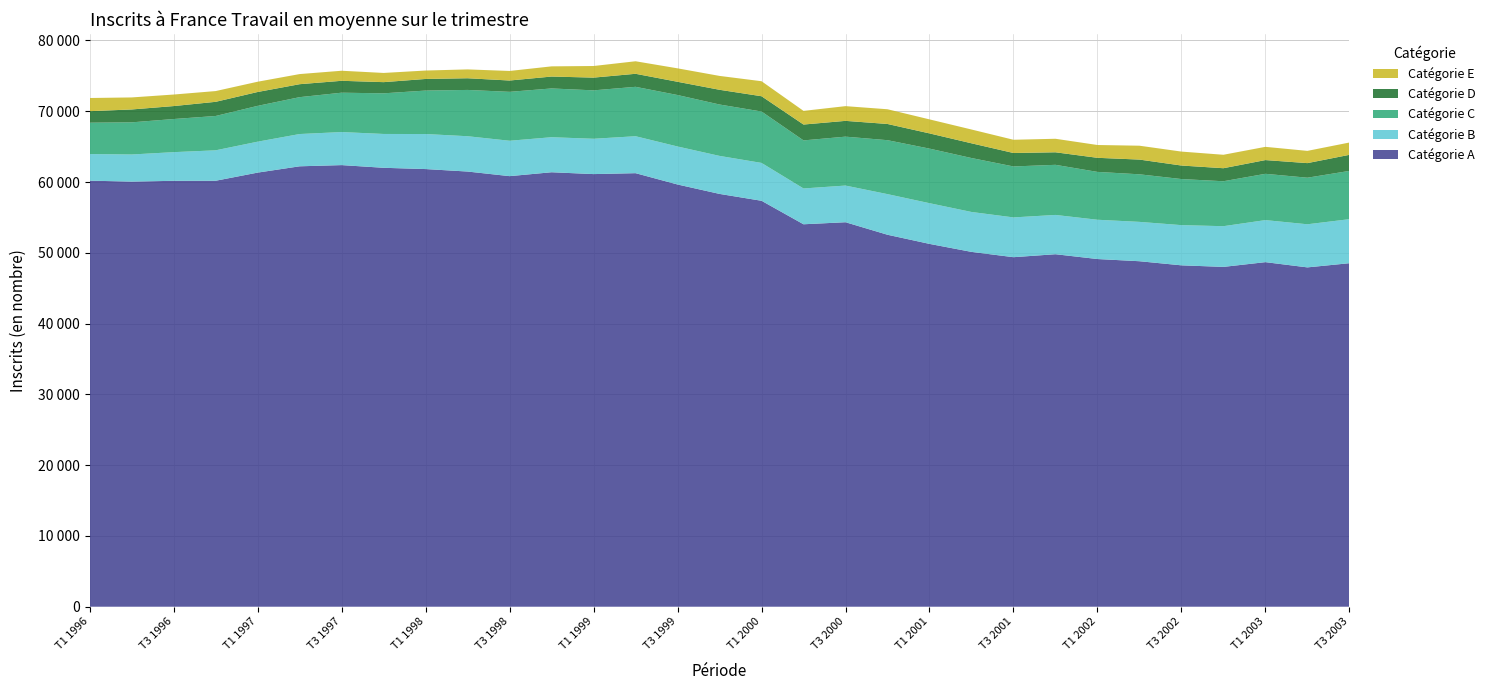

Reading left to right, extract all data points from this chart.

Catégorie A: T1 1996=60190	T2 1996=60060	T3 1996=60170	T4 1996=60180	T1 1997=61330	T2 1997=62220	T3 1997=62390	T4 1997=62010	T1 1998=61830	T2 1998=61480	T3 1998=60830	T4 1998=61380	T1 1999=61120	T2 1999=61250	T3 1999=59650	T4 1999=58320	T1 2000=57350	T2 2000=54030	T3 2000=54320	T4 2000=52550	T1 2001=51260	T2 2001=50130	T3 2001=49380	T4 2001=49800	T1 2002=49120	T2 2002=48810	T3 2002=48230	T4 2002=48010	T1 2003=48680	T2 2003=47940	T3 2003=48530
Catégorie B: T1 1996=3760	T2 1996=3830	T3 1996=4050	T4 1996=4300	T1 1997=4370	T2 1997=4560	T3 1997=4670	T4 1997=4780	T1 1998=4950	T2 1998=4990	T3 1998=5000	T4 1998=4950	T1 1999=4990	T2 1999=5220	T3 1999=5370	T4 1999=5370	T1 2000=5350	T2 2000=5060	T3 2000=5180	T4 2000=5740	T1 2001=5750	T2 2001=5640	T3 2001=5620	T4 2001=5550	T1 2002=5550	T2 2002=5560	T3 2002=5680	T4 2002=5750	T1 2003=5940	T2 2003=6090	T3 2003=6220
Catégorie C: T1 1996=4430	T2 1996=4540	T3 1996=4680	T4 1996=4850	T1 1997=5060	T2 1997=5210	T3 1997=5560	T4 1997=5740	T1 1998=6140	T2 1998=6540	T3 1998=6910	T4 1998=6890	T1 1999=6840	T2 1999=6980	T3 1999=7270	T4 1999=7260	T1 2000=7260	T2 2000=6790	T3 2000=6910	T4 2000=7620	T1 2001=7710	T2 2001=7620	T3 2001=7200	T4 2001=7080	T1 2002=6760	T2 2002=6720	T3 2002=6510	T4 2002=6350	T1 2003=6540	T2 2003=6580	T3 2003=6820
Catégorie D: T1 1996=1630	T2 1996=1820	T3 1996=1830	T4 1996=2000	T1 1997=1960	T2 1997=1830	T3 1997=1680	T4 1997=1580	T1 1998=1640	T2 1998=1650	T3 1998=1600	T4 1998=1680	T1 1999=1800	T2 1999=1840	T3 1999=1870	T4 1999=2080	T1 2000=2160	T2 2000=2240	T3 2000=2230	T4 2000=2290	T1 2001=2150	T2 2001=2080	T3 2001=1900	T4 2001=1770	T1 2002=1990	T2 2002=2080	T3 2002=1910	T4 2002=1840	T1 2003=1940	T2 2003=2060	T3 2003=2270
Catégorie E: T1 1996=1860	T2 1996=1700	T3 1996=1630	T4 1996=1520	T1 1997=1450	T2 1997=1430	T3 1997=1420	T4 1997=1300	T1 1998=1190	T2 1998=1250	T3 1998=1350	T4 1998=1440	T1 1999=1640	T2 1999=1770	T3 1999=1900	T4 1999=1960	T1 2000=2120	T2 2000=1930	T3 2000=2080	T4 2000=2080	T1 2001=1980	T2 2001=1950	T3 2001=1870	T4 2001=1910	T1 2002=1810	T2 2002=1960	T3 2002=1970	T4 2002=1900	T1 2003=1870	T2 2003=1730	T3 2003=1740